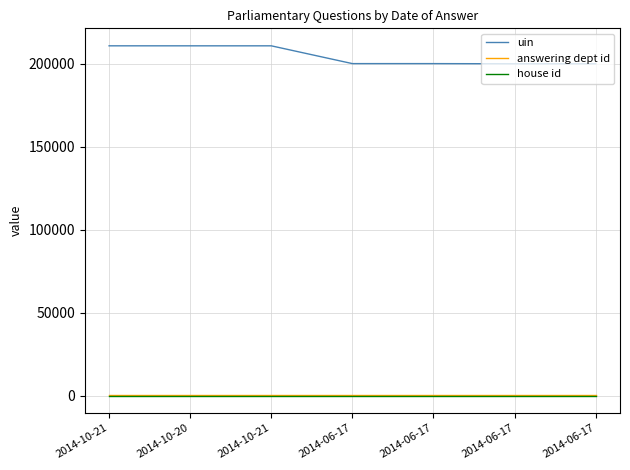

Which series changed the most between 2014-10-20 and 2014-06-17?

uin